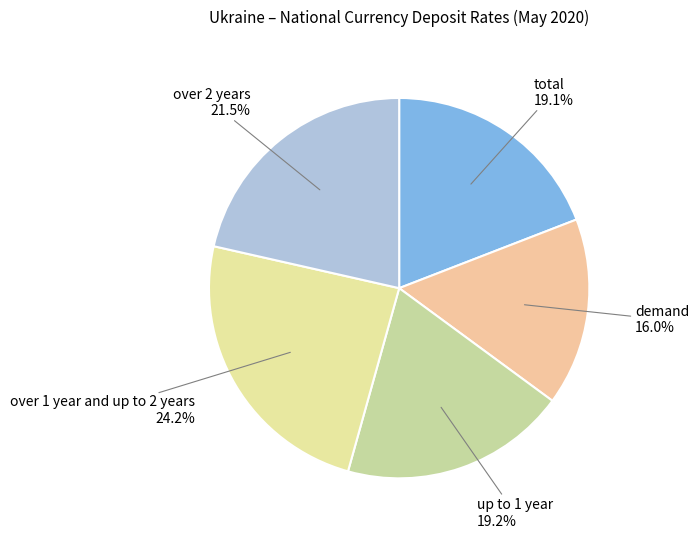

To the nearest percent, what percentage of the pie is total?

19%